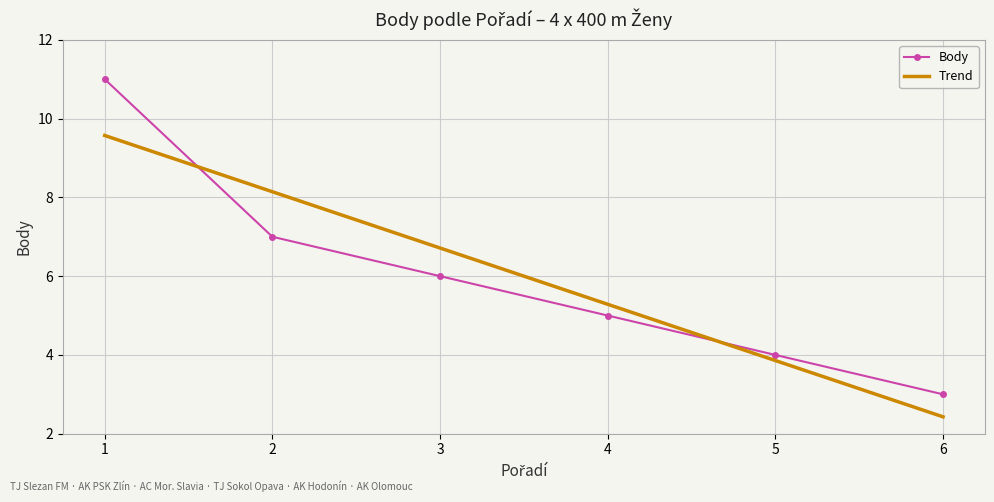

How many categories are shown in the chart?

6